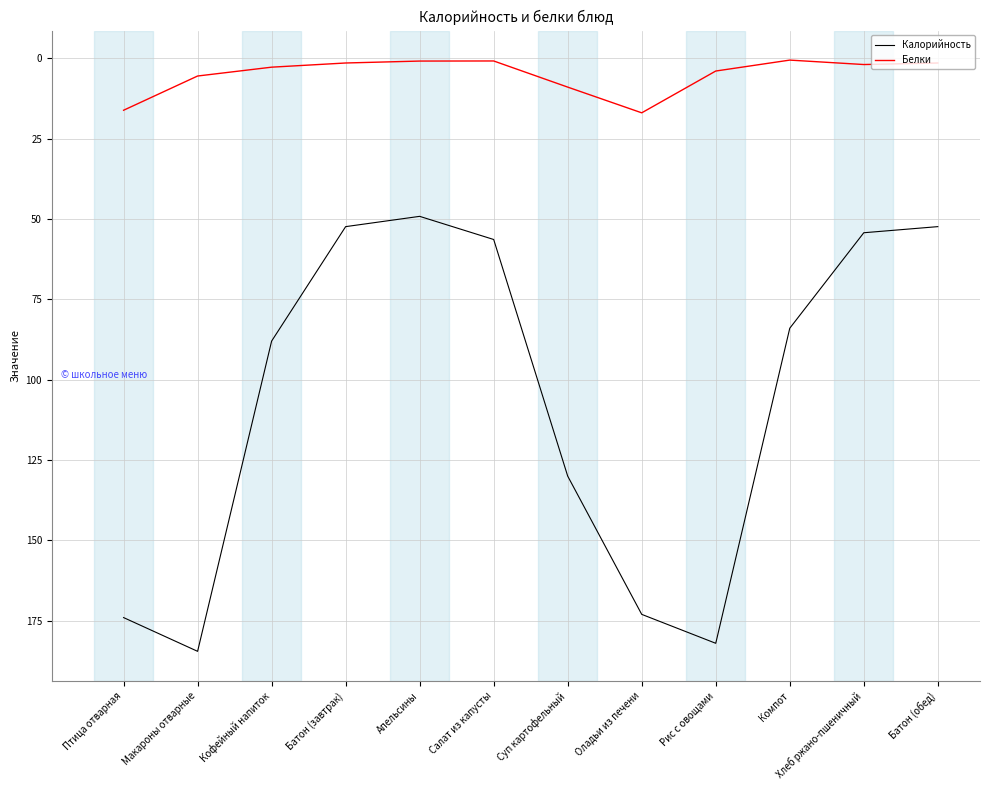

What position from the left is Батон (завтрак)?

4